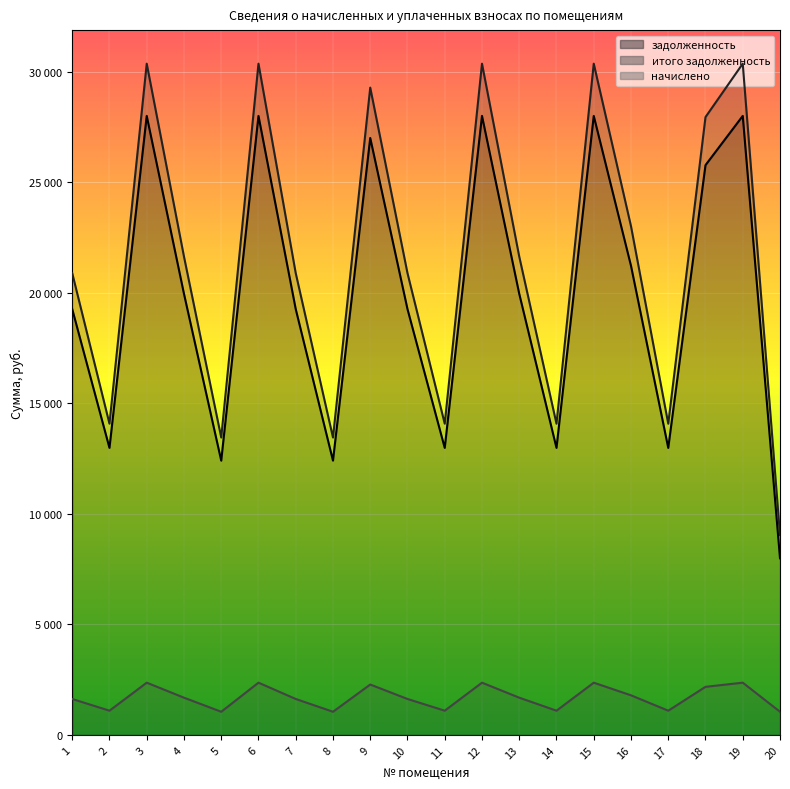

Reading left to right, transcribe all the data shown in this chart.

задолженность: 19257.6	12979.2	27993.6	19948.8	12403.2	27993.6	19257.6	12403.2	26995.2	19257.6	12979.2	27993.6	19948.8	12979.2	27993.6	21216.0	12979.2	25766.4	27993.6	7988.6
итого задолженность: 20882.5	14074.3	30355.6	21632.0	13449.7	30355.6	20882.5	13449.7	29272.9	20882.5	14074.3	30355.6	21632.0	14074.3	30355.6	23006.1	14074.3	27940.4	30355.6	9035.1
начислено: 1624.9	1095.1	2362.0	1683.2	1046.5	2362.0	1624.9	1046.5	2277.7	1624.9	1095.1	2362.0	1683.2	1095.1	2362.0	1790.1	1095.1	2174.0	2362.0	1046.5